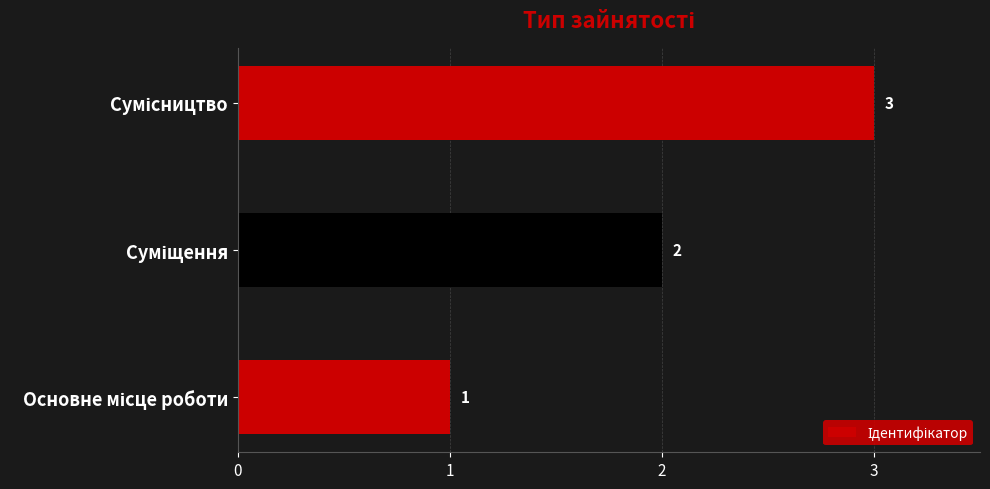

What is the greatest value displayed?

3